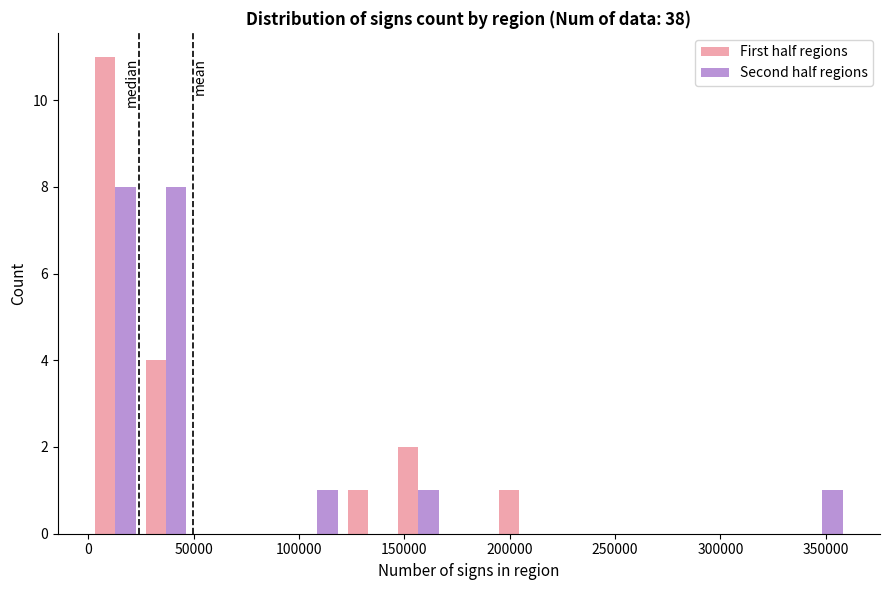

Reading left to right, list every range on the x-axis with the height of the bar of each series over it. Neither the bar edges nor the heights are printed on the chart, so give them approximately, as read against the axes.

0 to 25000: First half regions=11	Second half regions=8
25000 to 50000: First half regions=4	Second half regions=8
50000 to 75000: First half regions=0	Second half regions=0
75000 to 95000: First half regions=0	Second half regions=0
95000 to 120000: First half regions=0	Second half regions=1
120000 to 145000: First half regions=1	Second half regions=0
145000 to 170000: First half regions=2	Second half regions=1
170000 to 195000: First half regions=0	Second half regions=0
195000 to 215000: First half regions=1	Second half regions=0
215000 to 240000: First half regions=0	Second half regions=0
240000 to 265000: First half regions=0	Second half regions=0
265000 to 290000: First half regions=0	Second half regions=0
290000 to 310000: First half regions=0	Second half regions=0
310000 to 335000: First half regions=0	Second half regions=0
335000 to 360000: First half regions=0	Second half regions=1